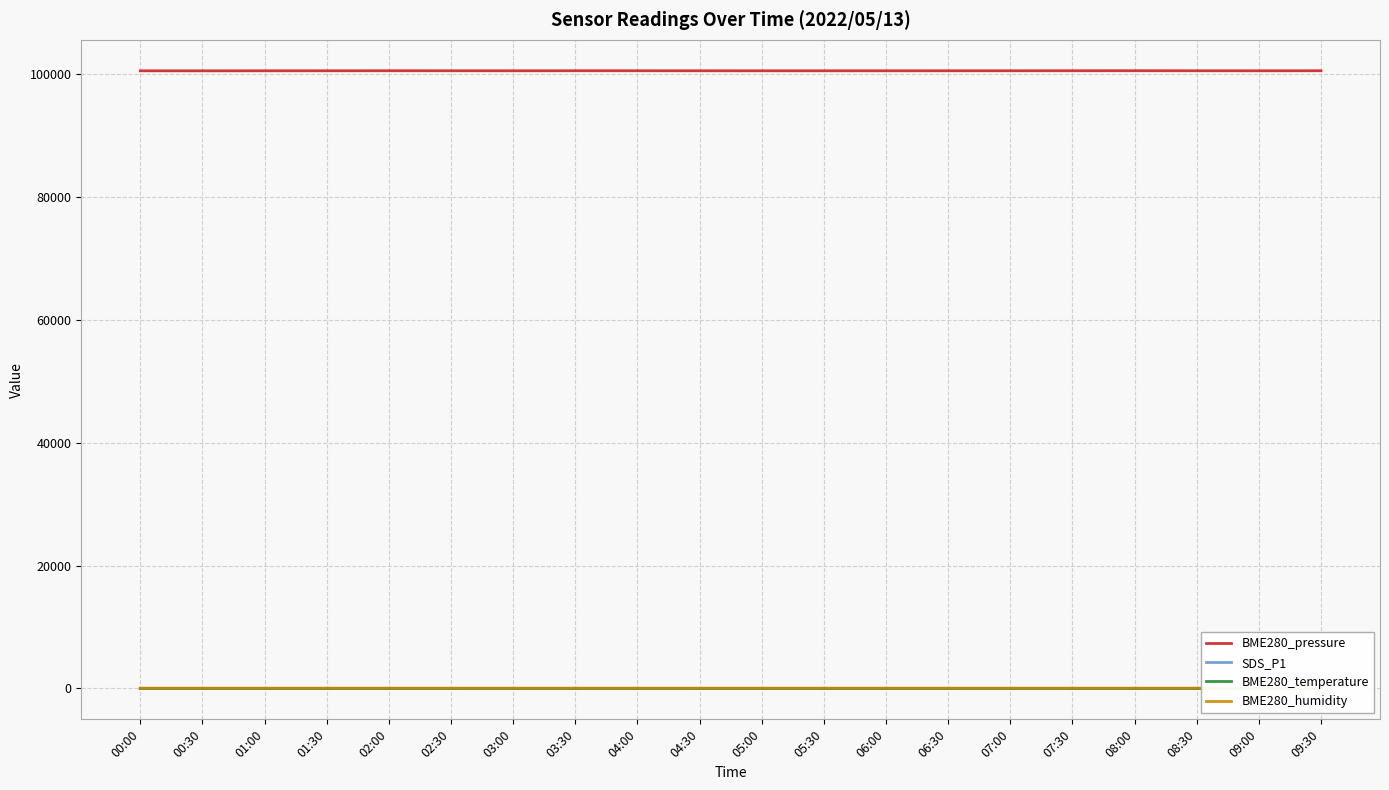

What is the label of the 9th point from the left?

04:00